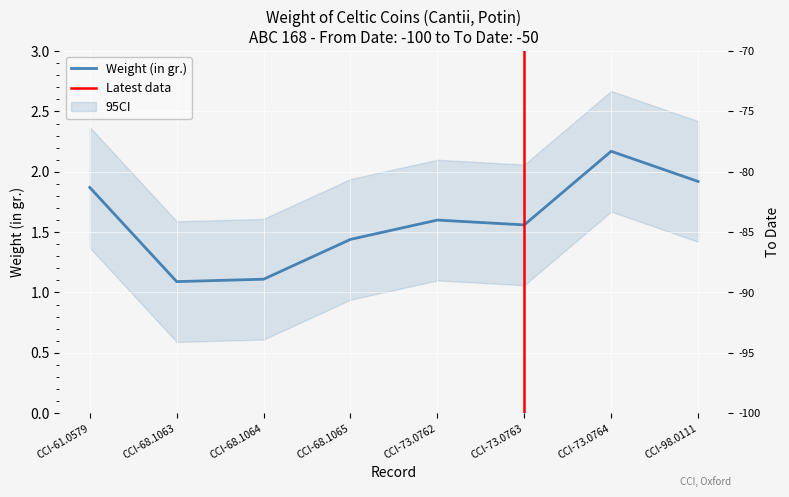

How many points are higher than both their immediate neighbors (excluding endpoints)?

2